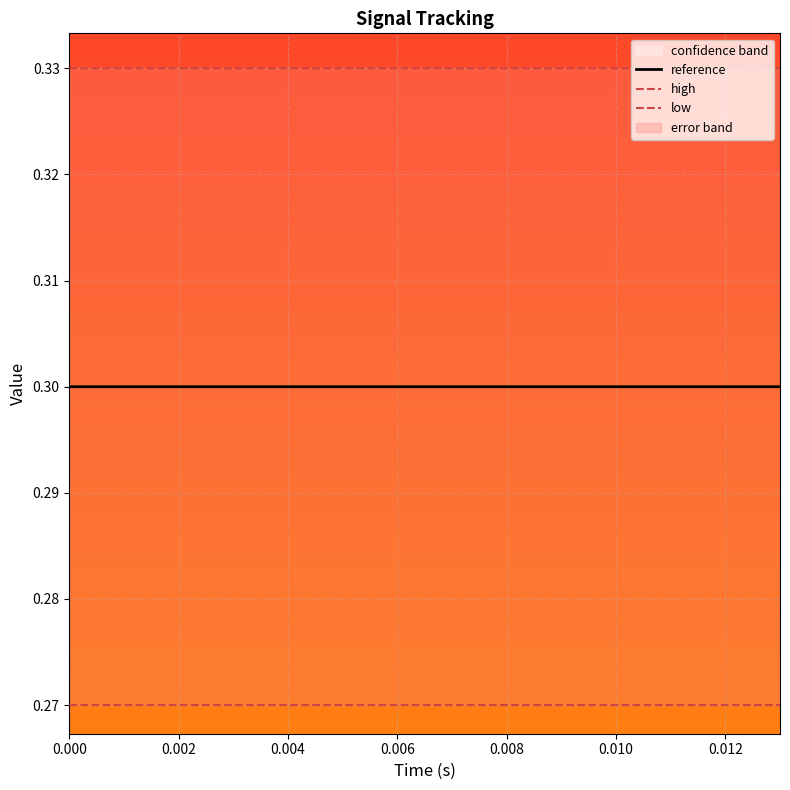

True or false: high and low cross at least once.

False